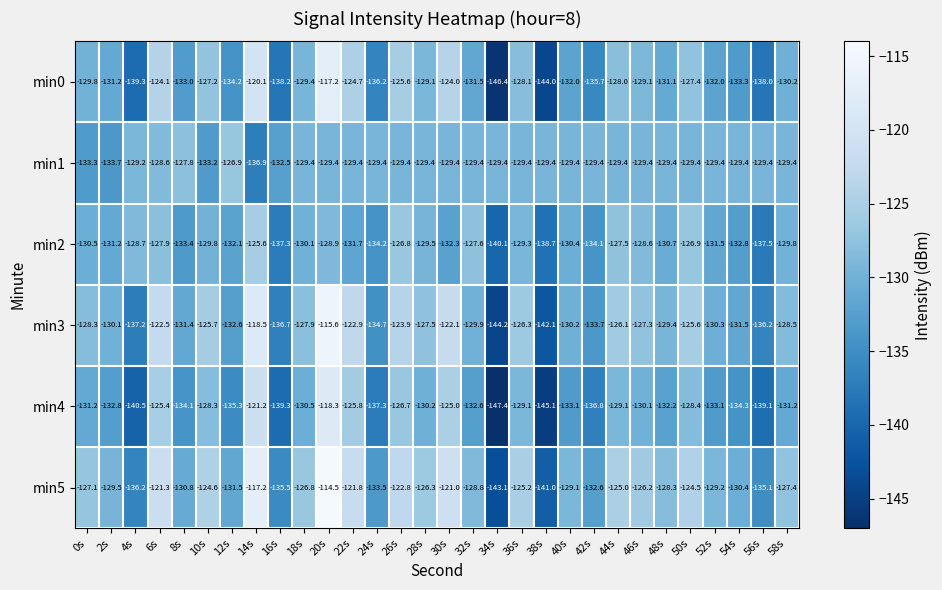

What is the average value of the min1 series?

-130.0